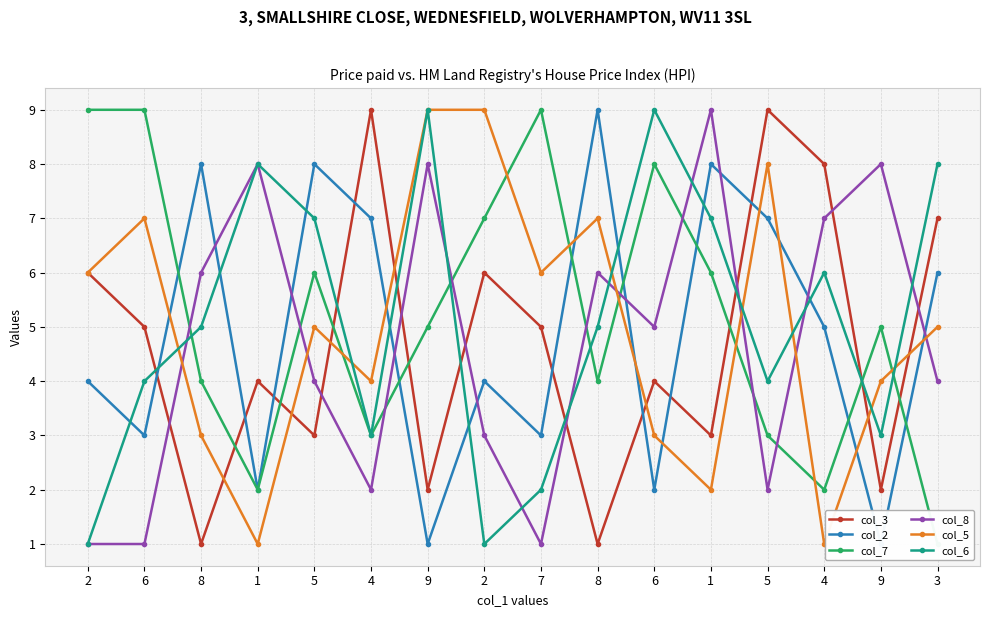

What is the total value across all series at 7?

26